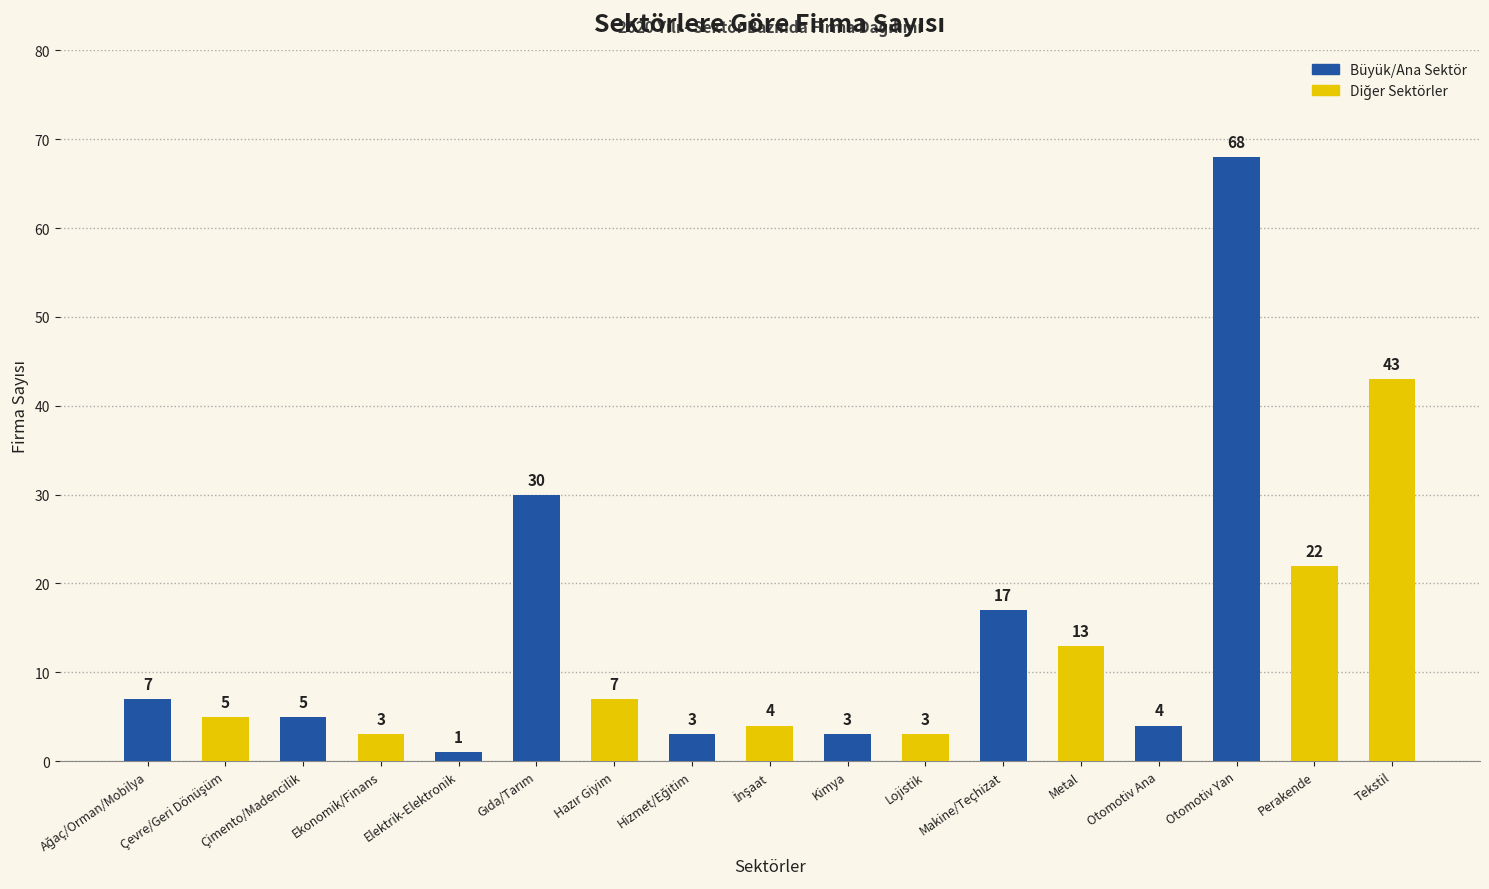

What is the greatest value displayed?

68